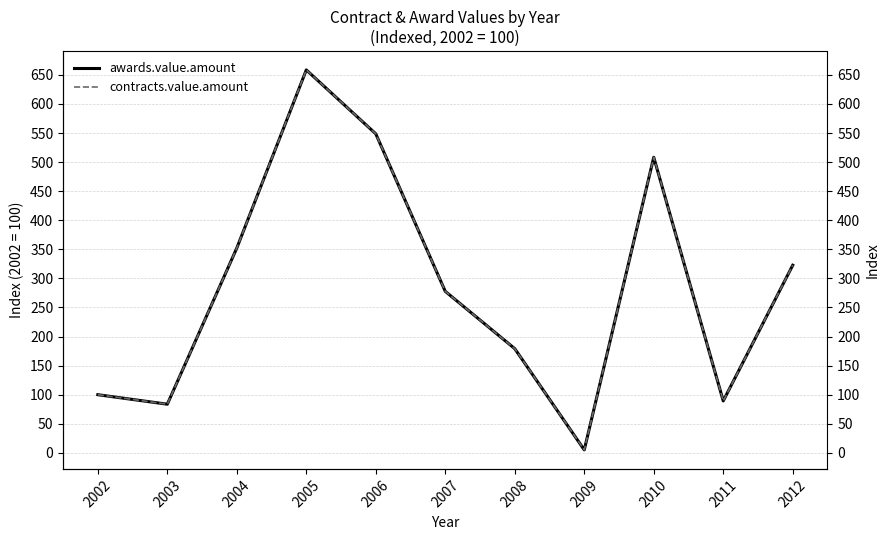

What are all the series names shown in the legend?

awards.value.amount, contracts.value.amount